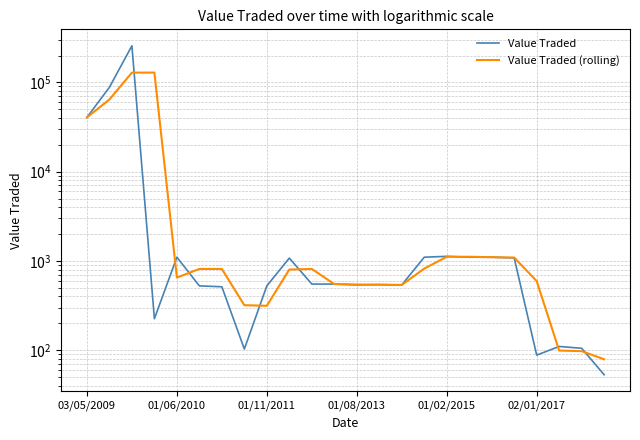

How many data points in Value Traded (rolling) are less than 812?

12